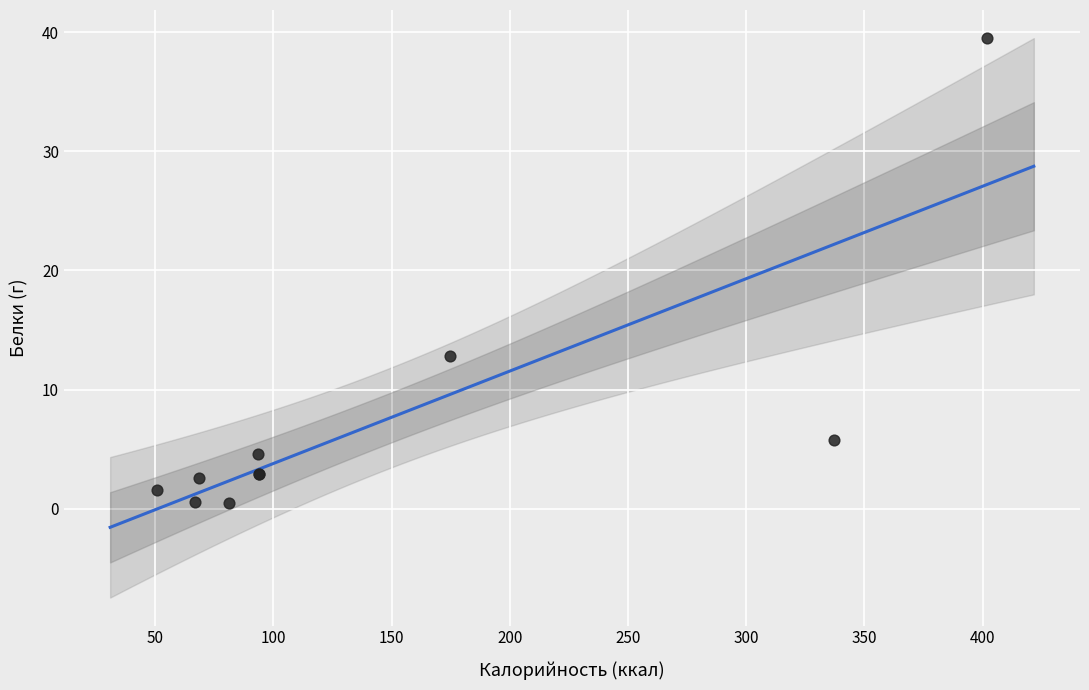

What Y value in the scatter plot is closest to 20?

12.8